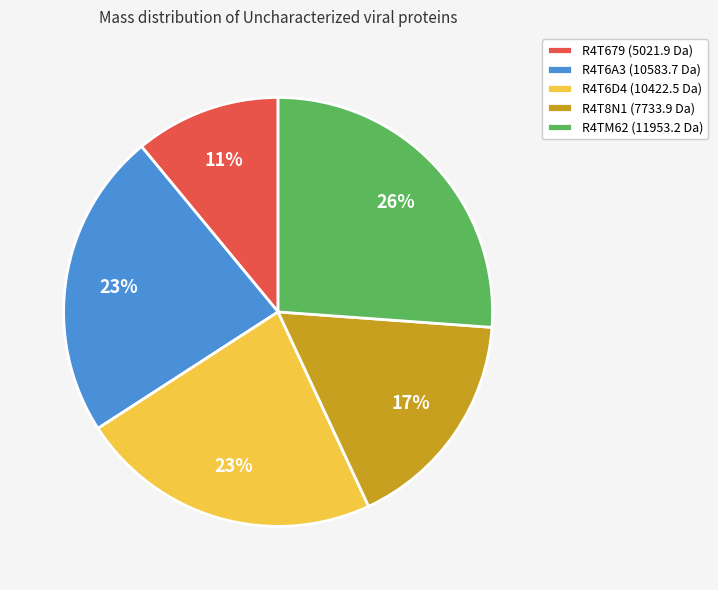

To the nearest percent, what is the difference between the largest and smallest slice percentages?

15%